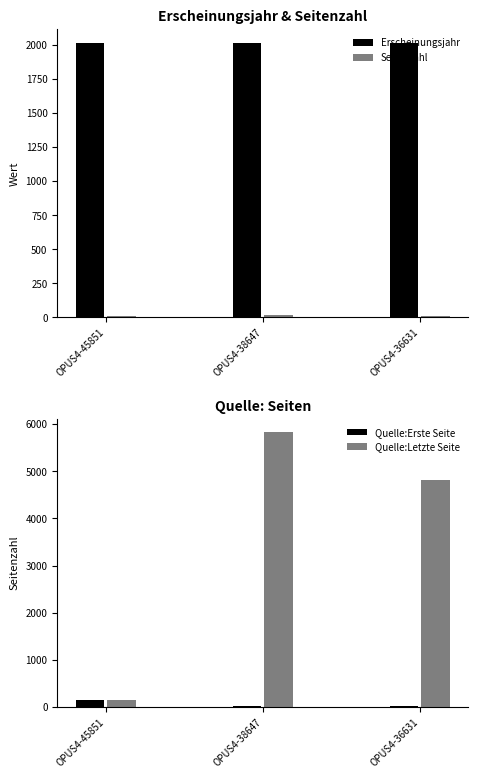

The value of Quelle:Erste Seite at OPUS4-36631 is 25. True or false?

True